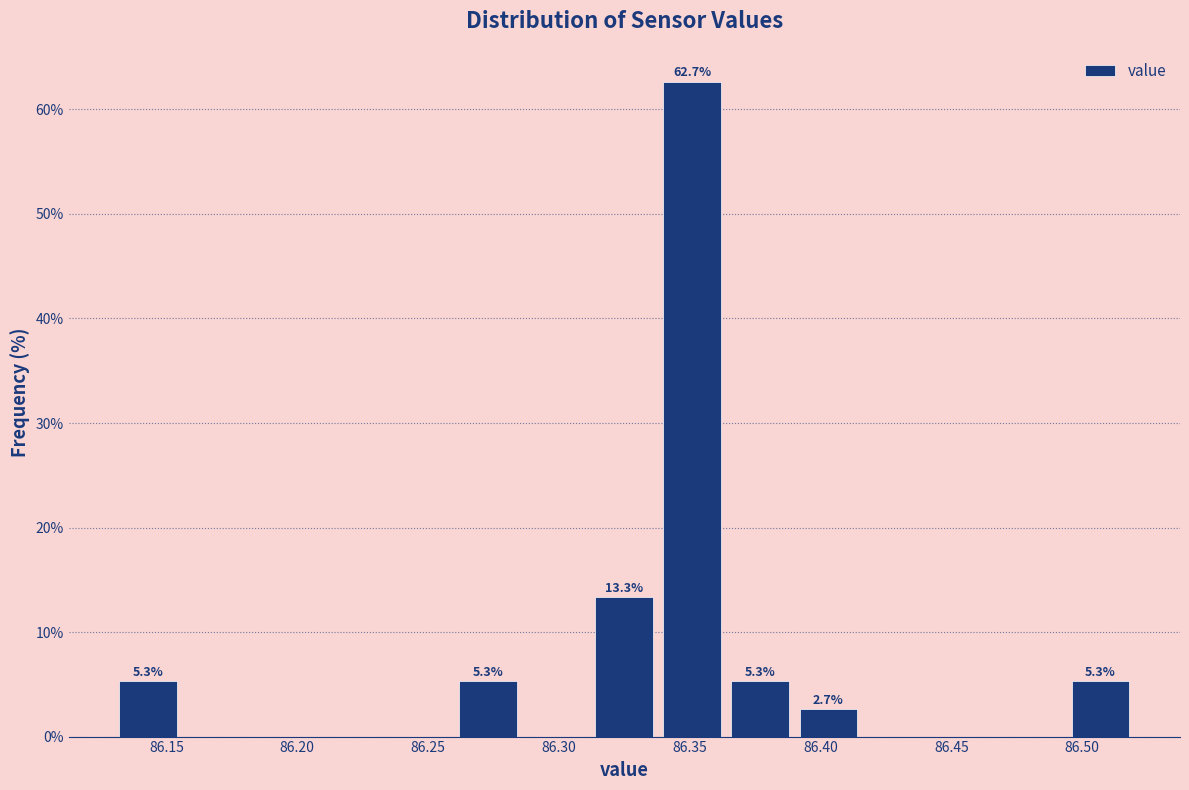

Which range on the x-axis has the tallest bar?

86.338 to 86.364